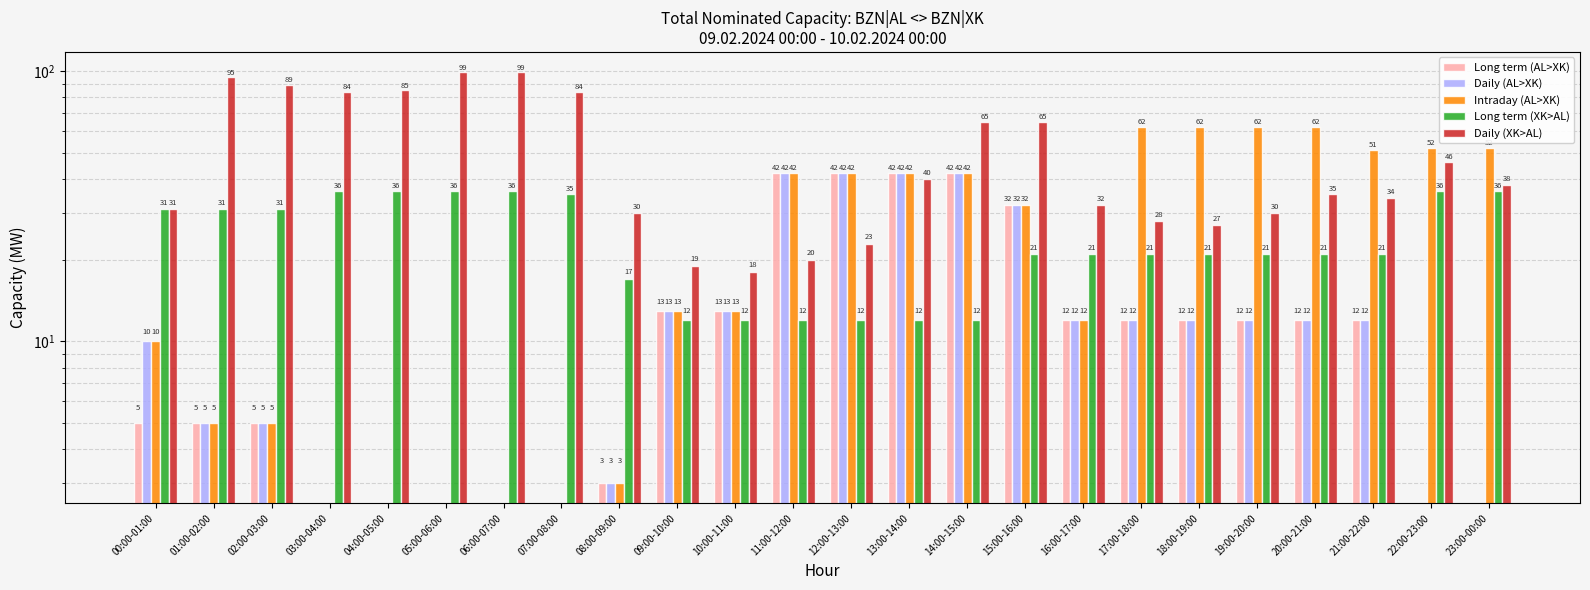

Is it true that Long term (AL>XK) equals 74 at 14:00-15:00?

False